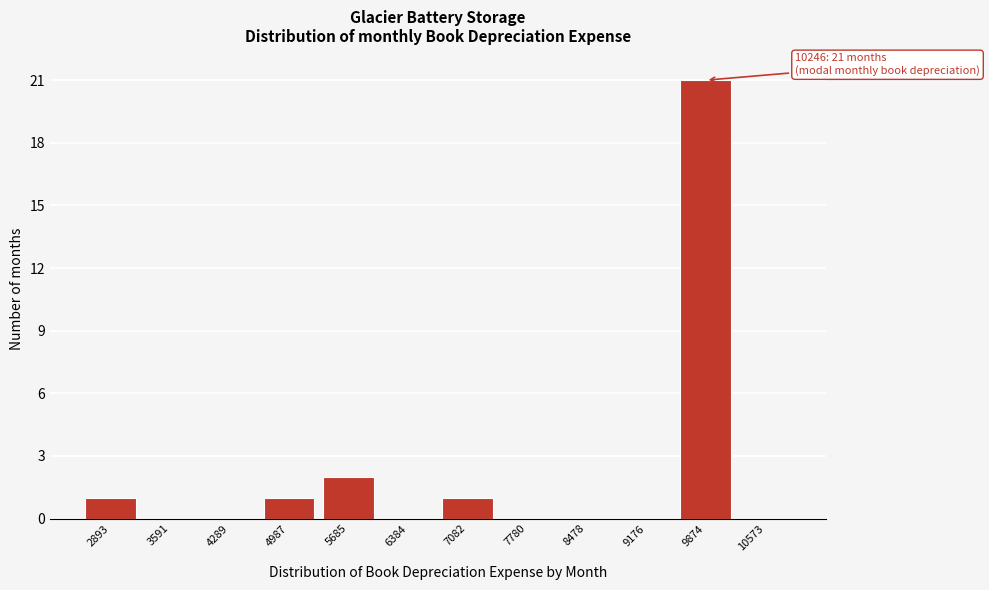

Reading right to left, extract all data points from this chart.

10573=0	9874=21	9176=0	8478=0	7780=0	7082=1	6384=0	5685=2	4987=1	4289=0	3591=0	2893=1